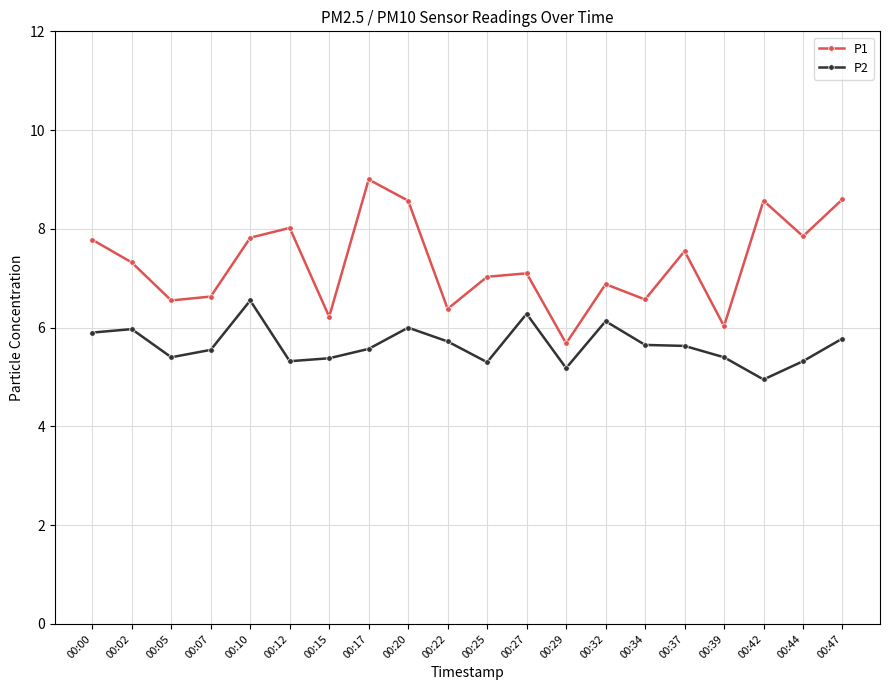

What are all the series names shown in the legend?

P1, P2